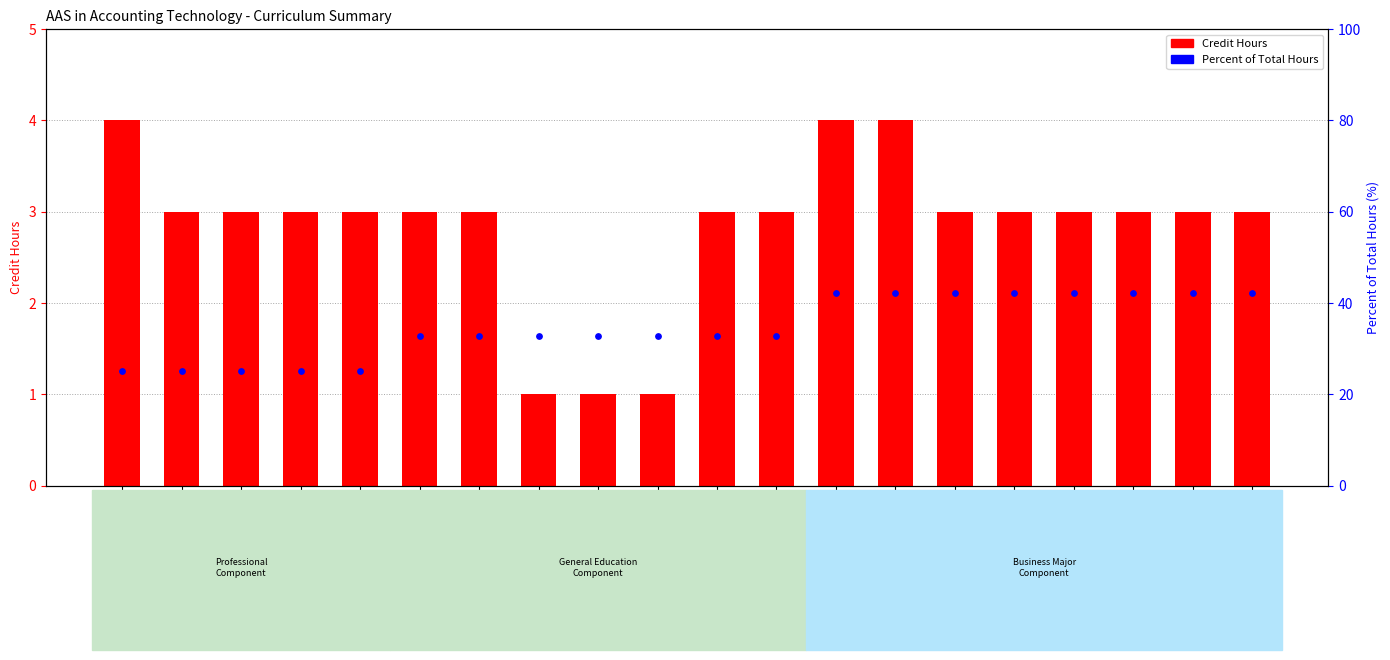

Is the value of Percent of Total Hours at ACC 111 greater than the value of Credit Hours at Computer Elective?

Yes